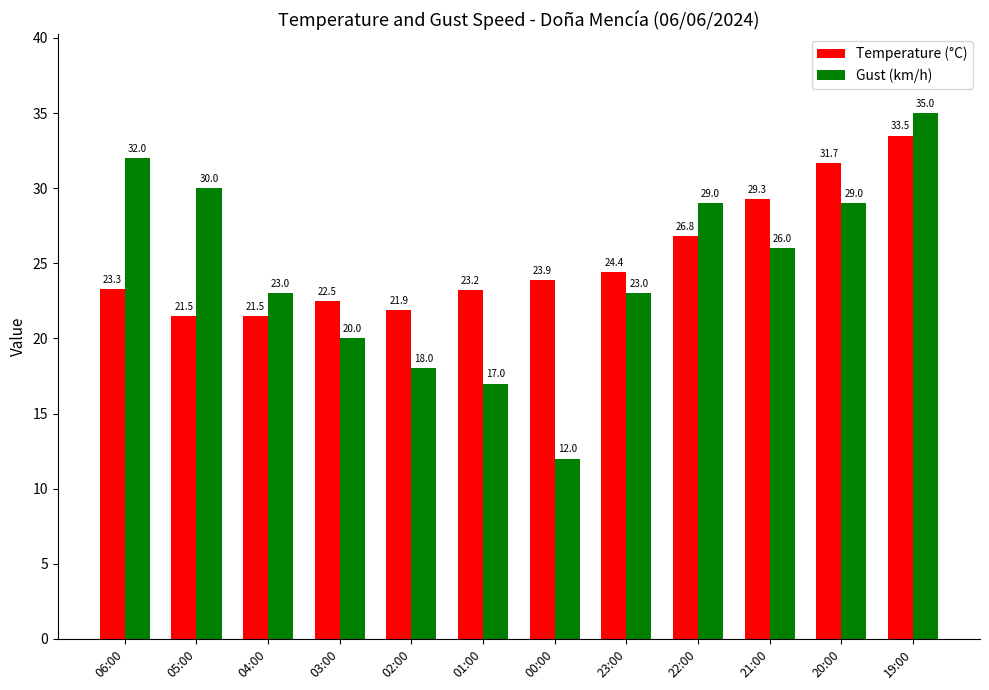

What is the sum of all Gust (km/h) values?

294.0